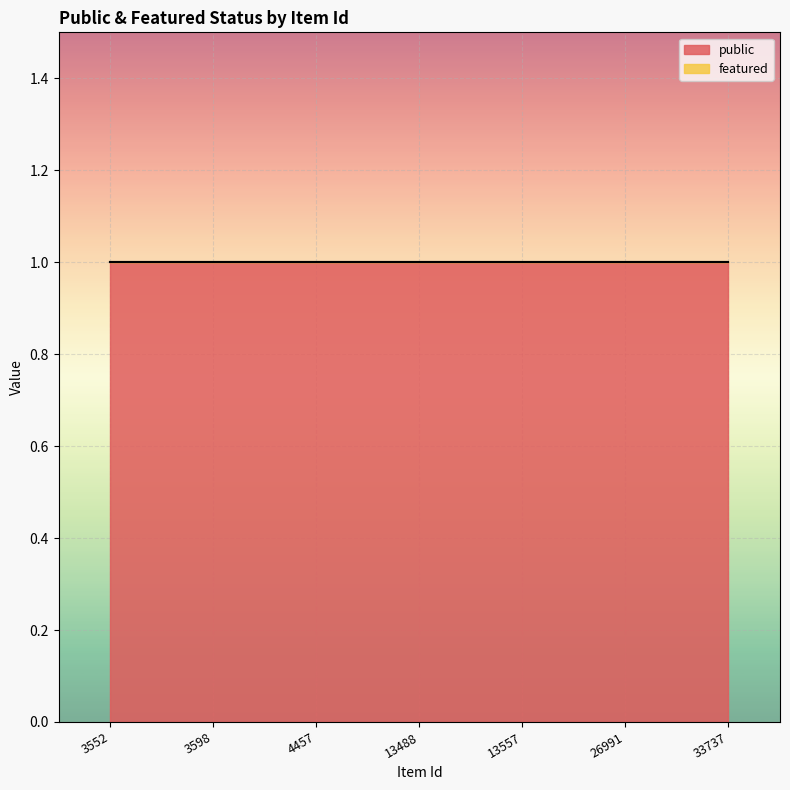

List the series in order of their overall mean, lowest first.

featured, public